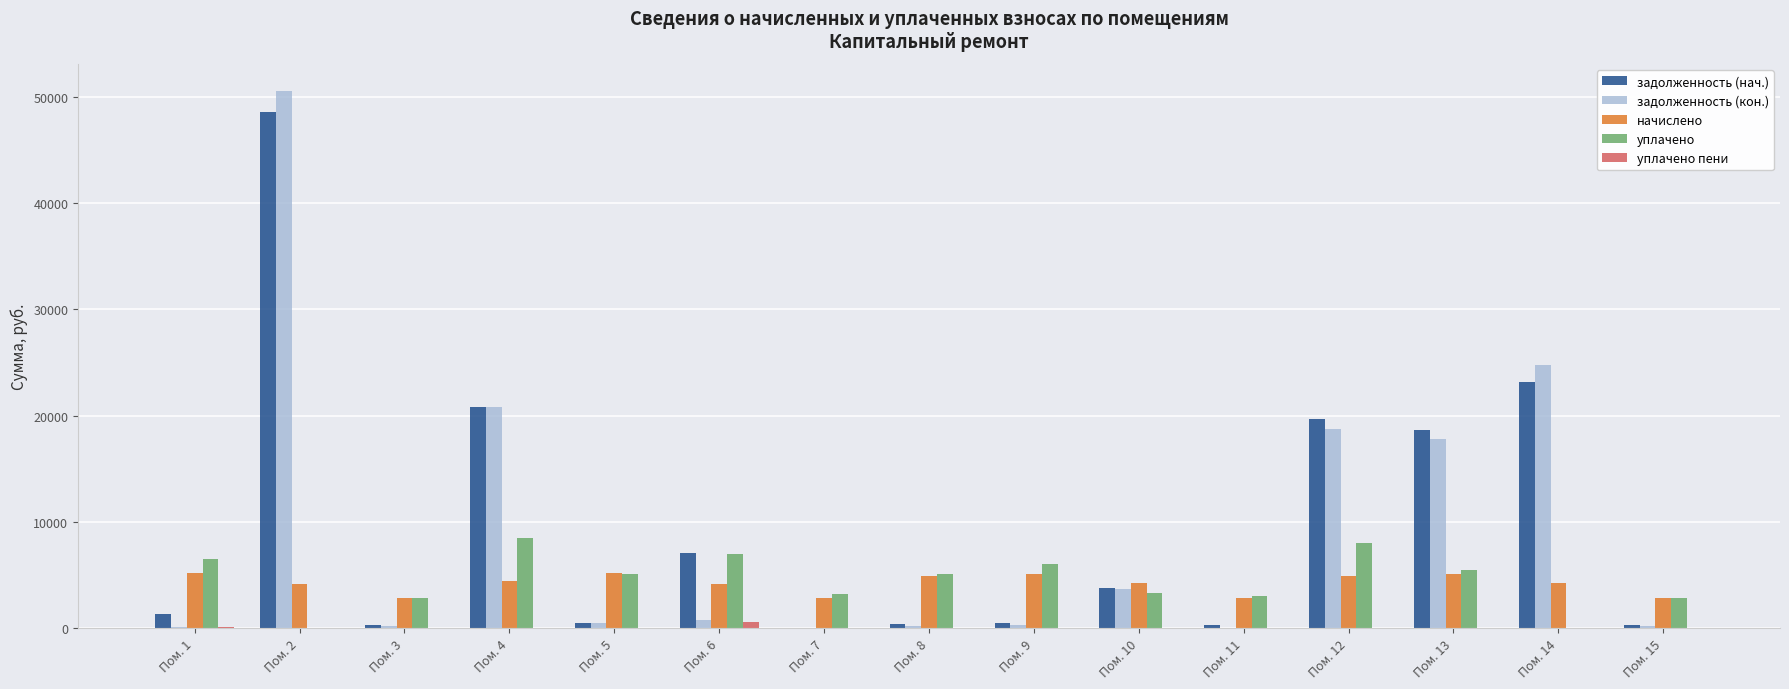

Does the chart contain stacked bars?

No